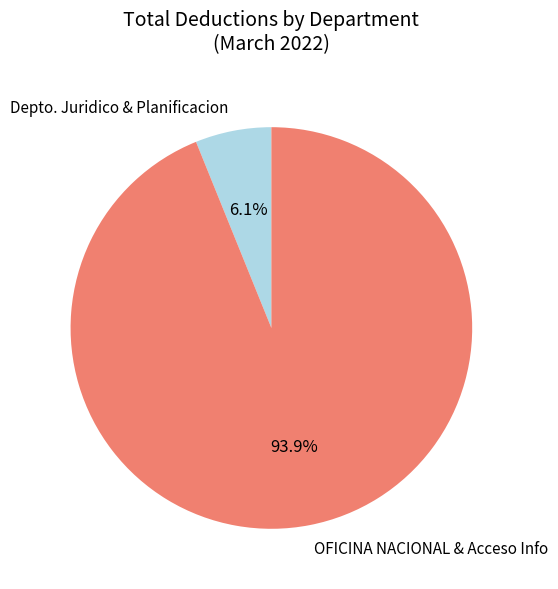

To the nearest percent, what is the difference between the largest and smallest slice percentages?

88%